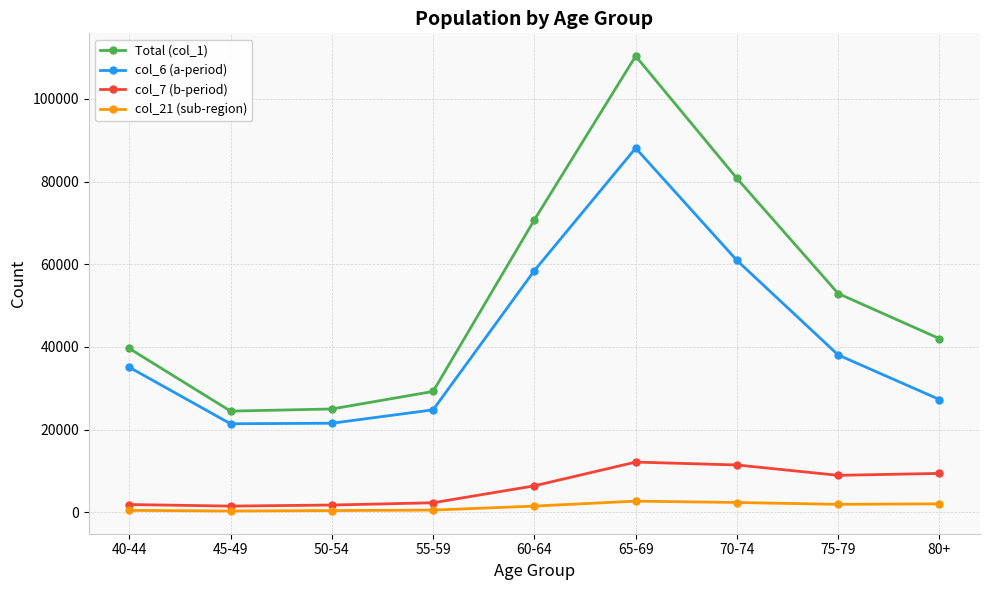

True or false: col_21 (sub-region) has a value of 450 at 40-44.

True